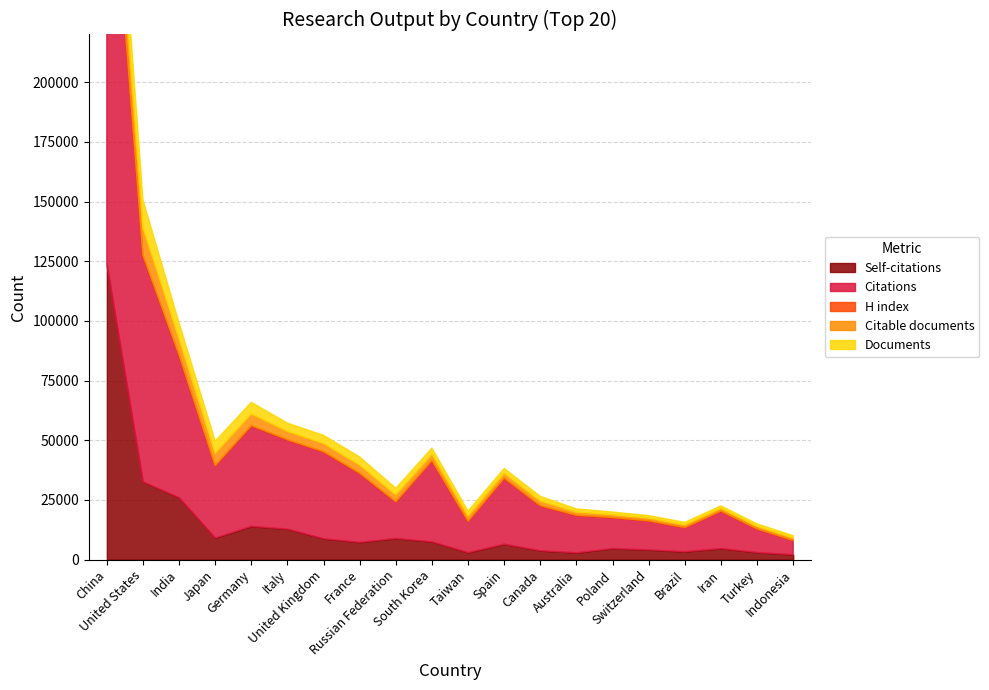

True or false: Citable documents has a value of 1908 at Canada.

True